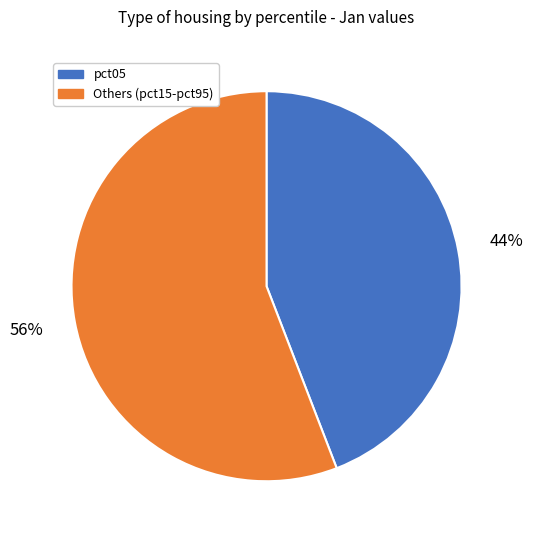

Count the number of slices in the pie.

2